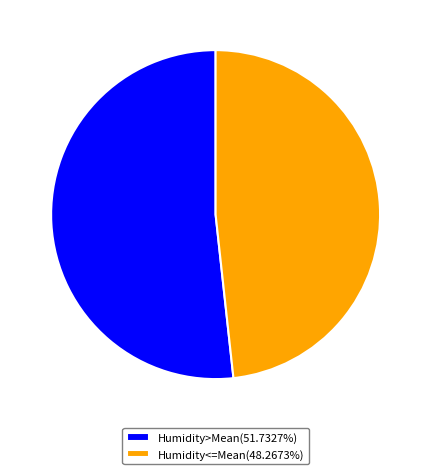

What is the ratio of the value at Humidity>Mean(51.7327%) to the value at Humidity<=Mean(48.2673%)?

1.1